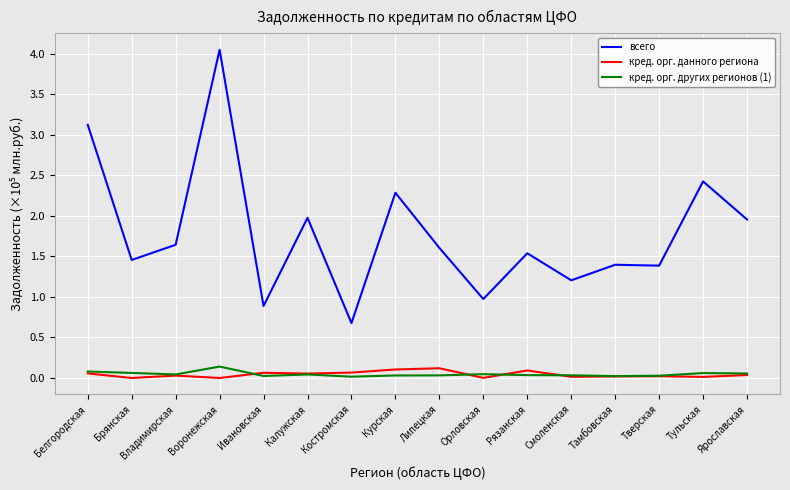

In кред. орг. данного региона, how many points are lower than both neighbors (excluding endpoints)?

6